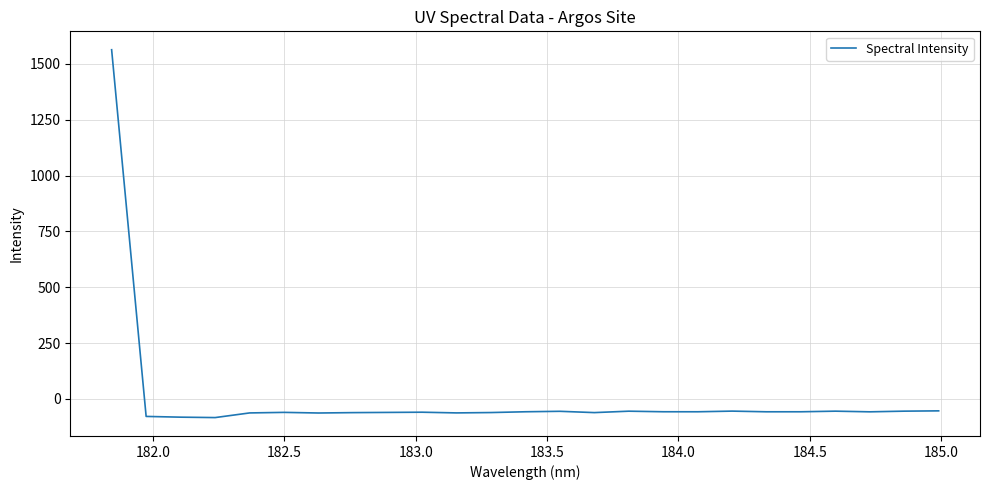

How many positive values are there?

1